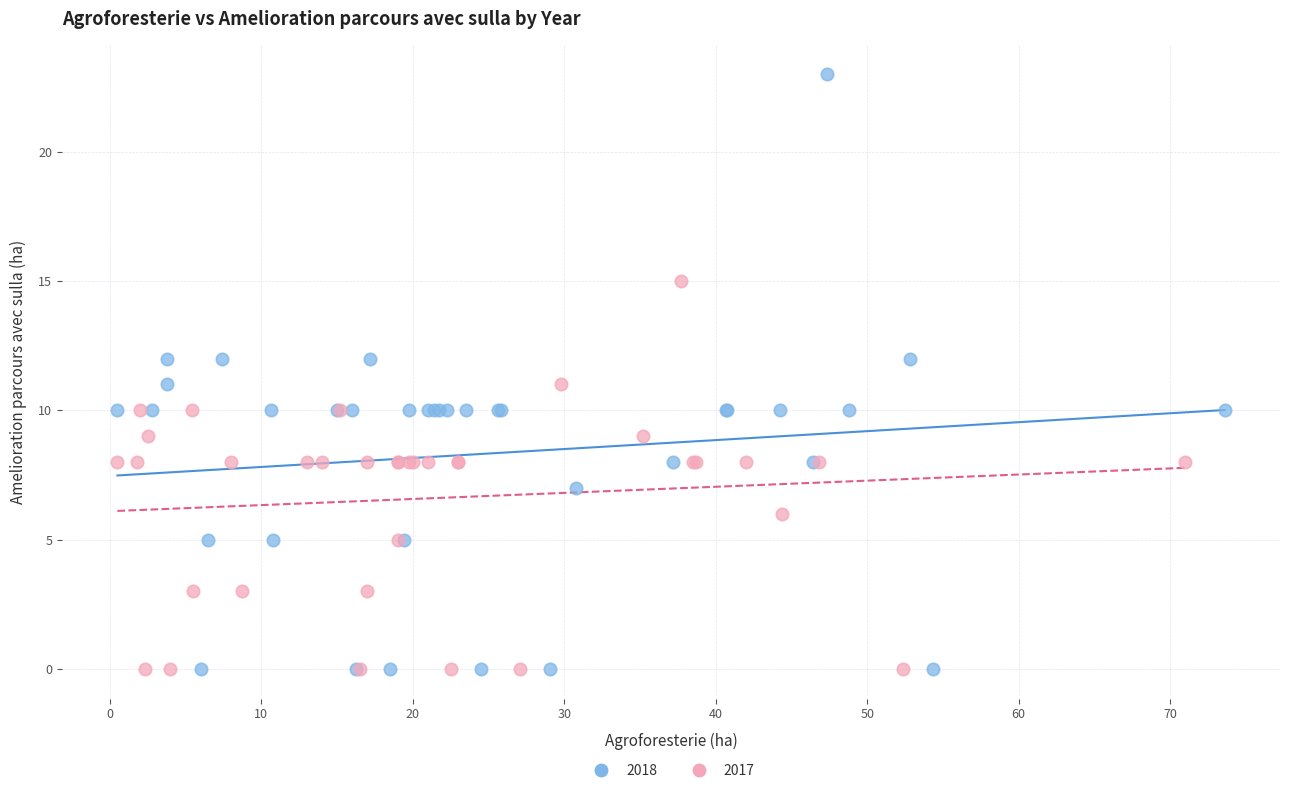

Which series contains the highest Y value?

2018